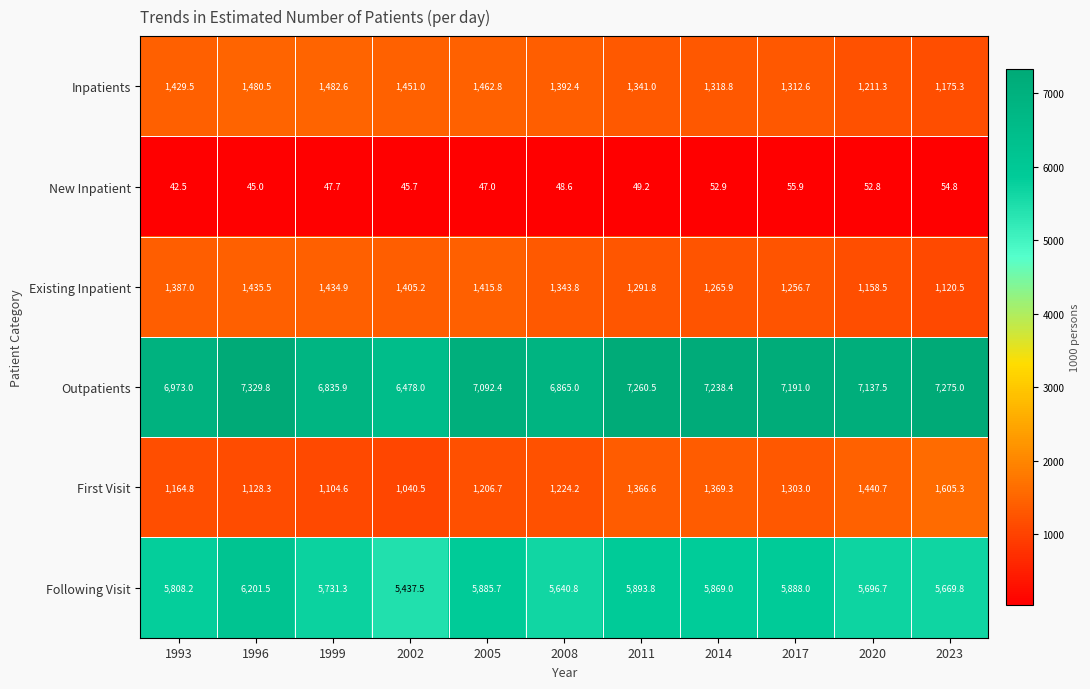

What is the minimum value shown in the chart?

42.5